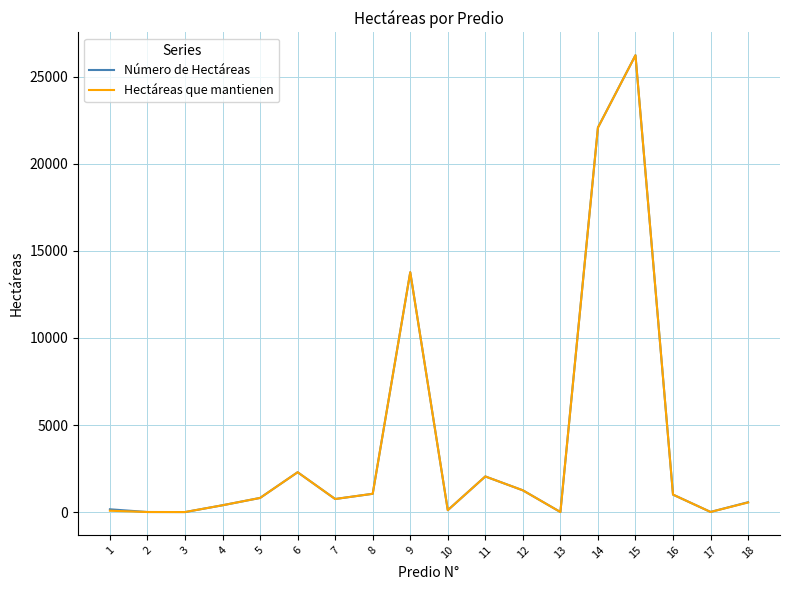

What is the sum of all Número de Hectáreas values?

72532.6